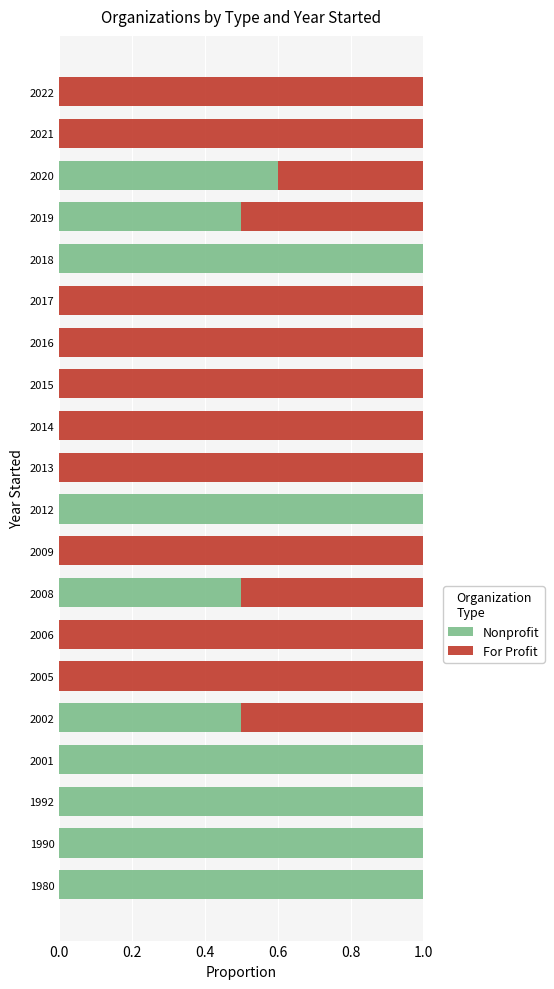

The Nonprofit series shows 1.0 at 2012. True or false?

True